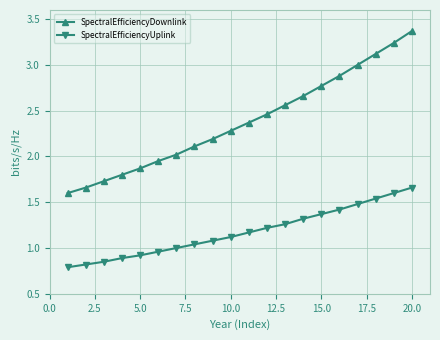

What is the sum of all SpectralEfficiencyDownlink values?

47.6